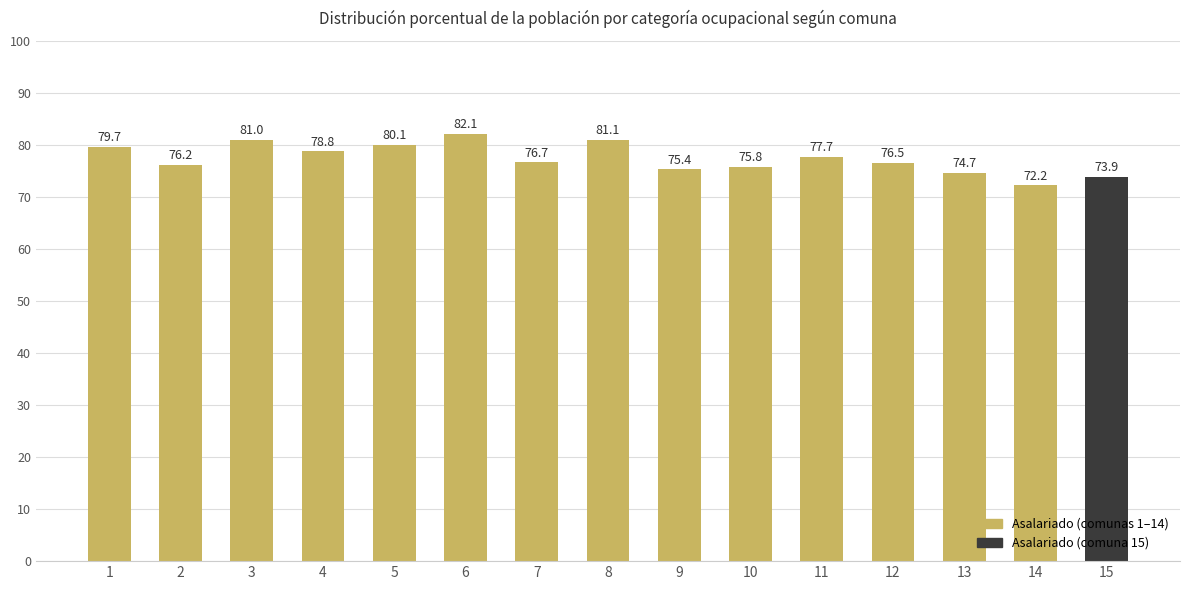

How many data points are less than 76?

5